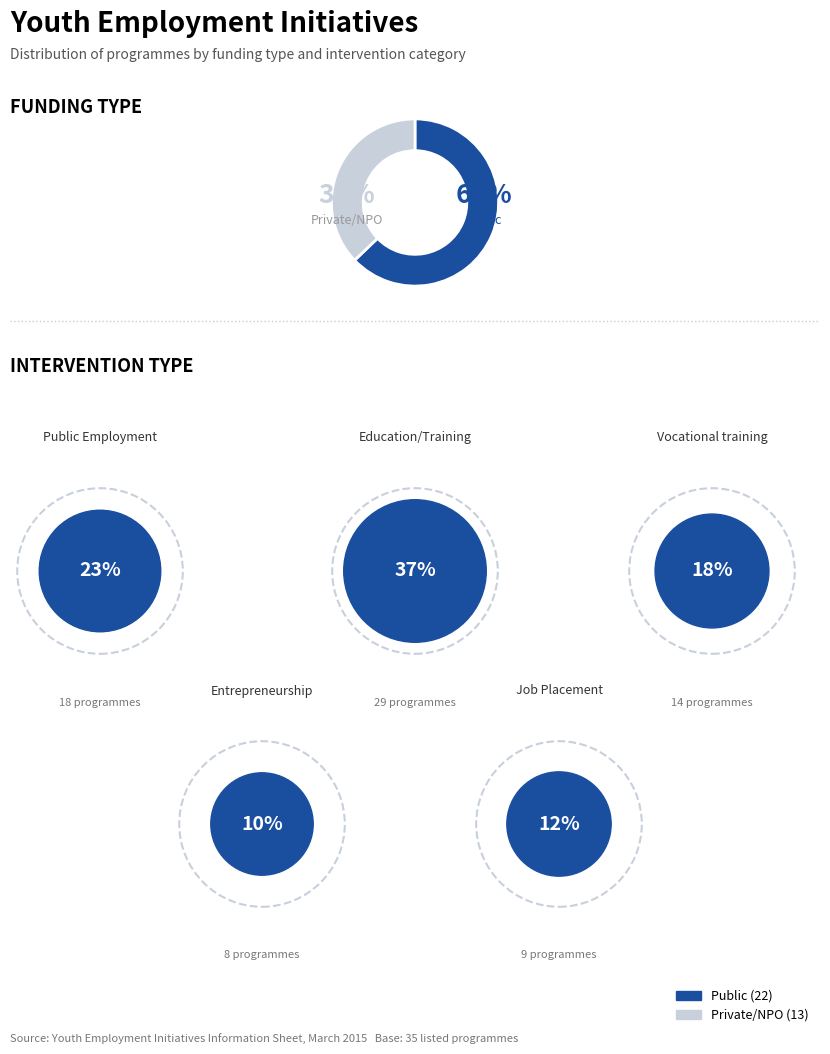

To the nearest percent, what is the average slice percentage?

50%